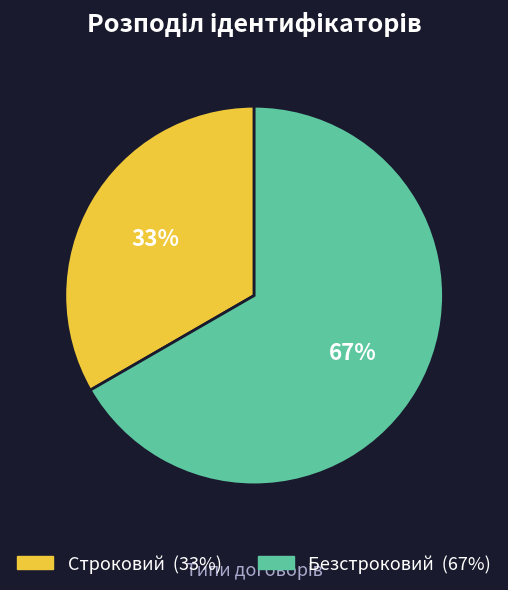

The Строковий slice represents 33% of the pie. True or false?

True